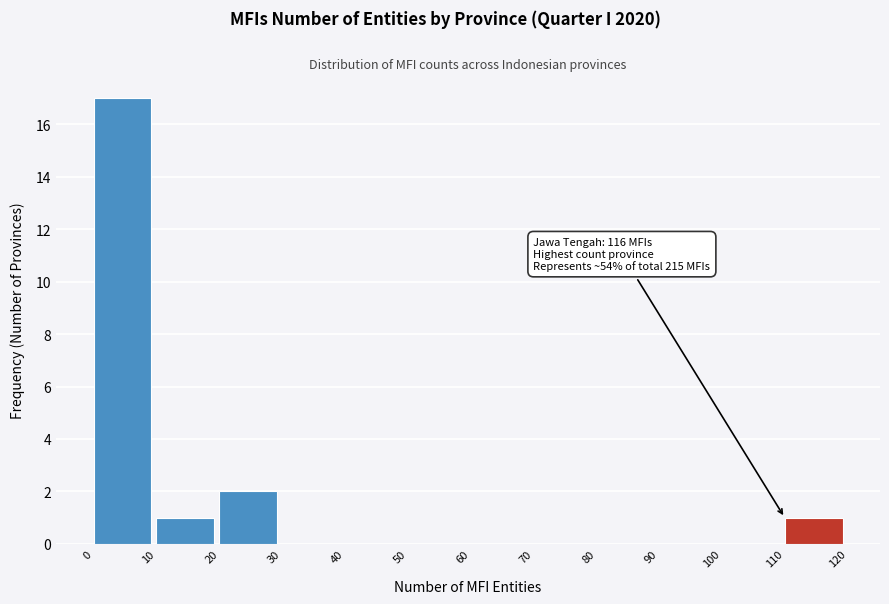

Which range on the x-axis has the tallest bar?

0 to 10